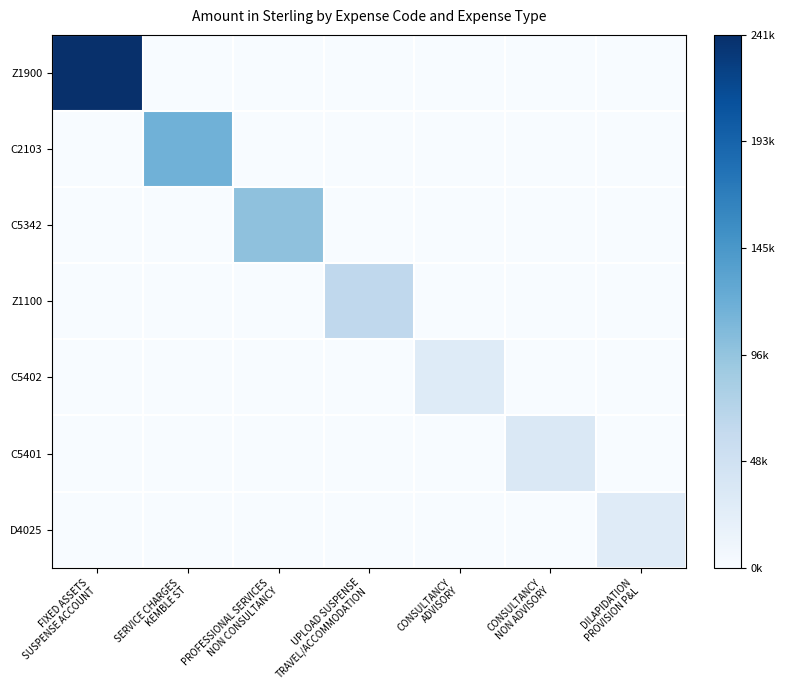

Rank the series at PROFESSIONAL SERVICES NON CONSULTANCY from highest to lowest value.

C5342, Z1900, C2103, Z1100, C5402, C5401, D4025